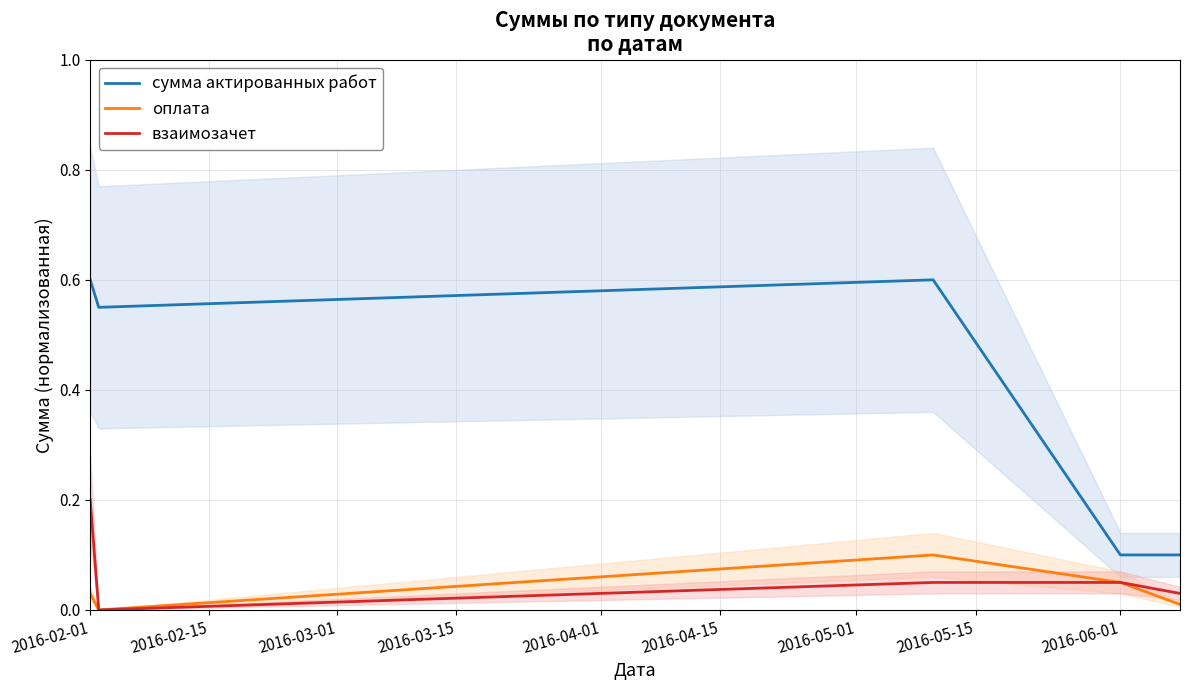

What is the value of the взаимозачет point at the 3rd from the left?

0.1